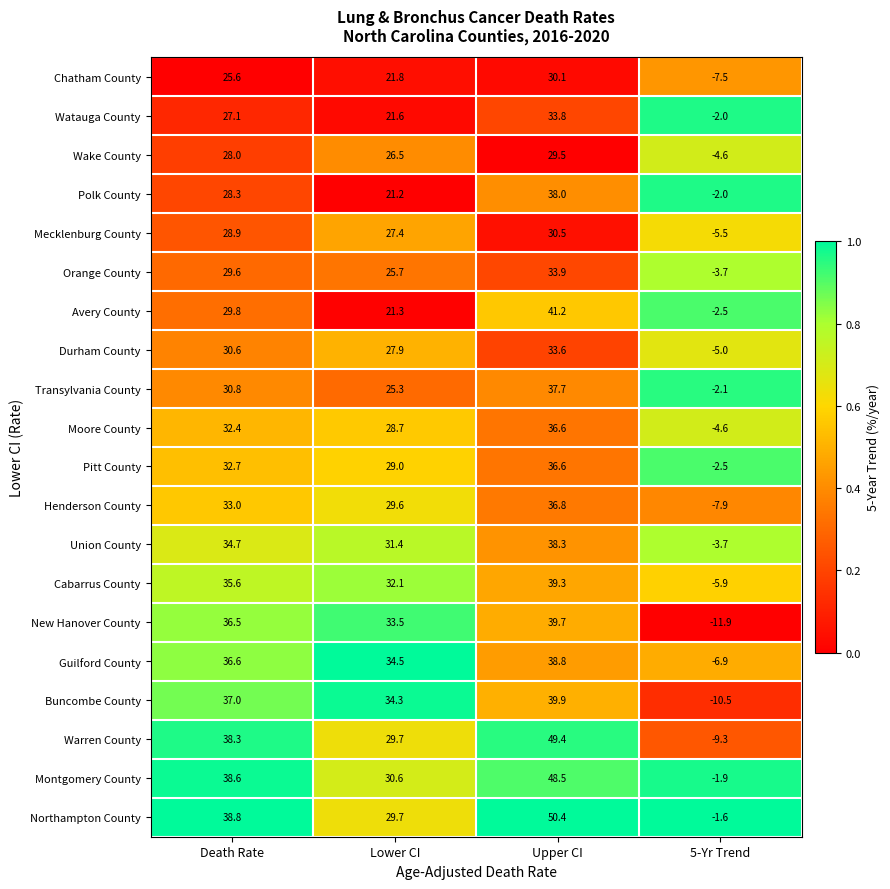

Which label corresponds to the smallest value in the chart?

5-Yr Trend